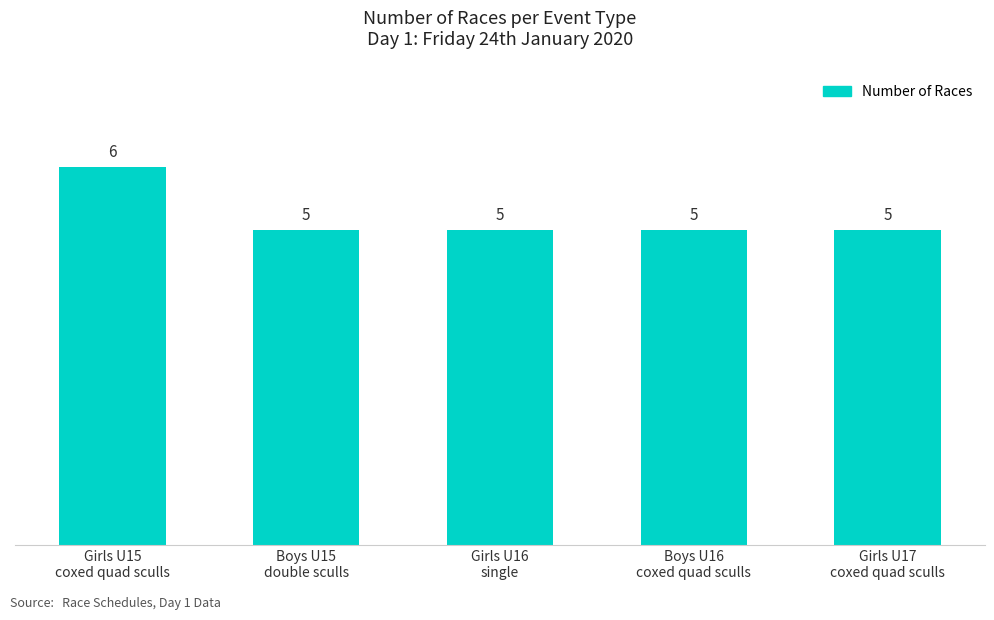

What is the label of the 3rd bar from the left?

Girls U16
single